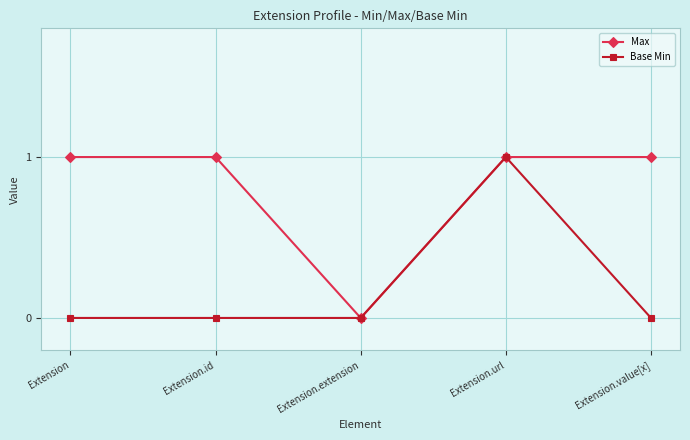

At which category is the sum across all series the highest?

Extension.url